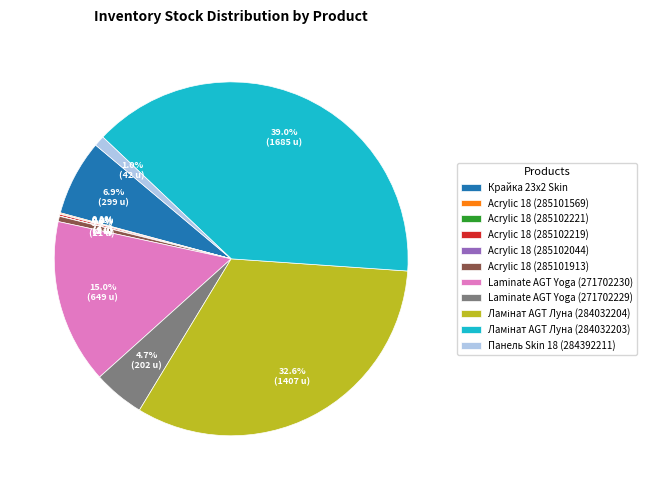

True or false: Laminate AGT Yoga (271702230) accounts for 15% of the total.

True